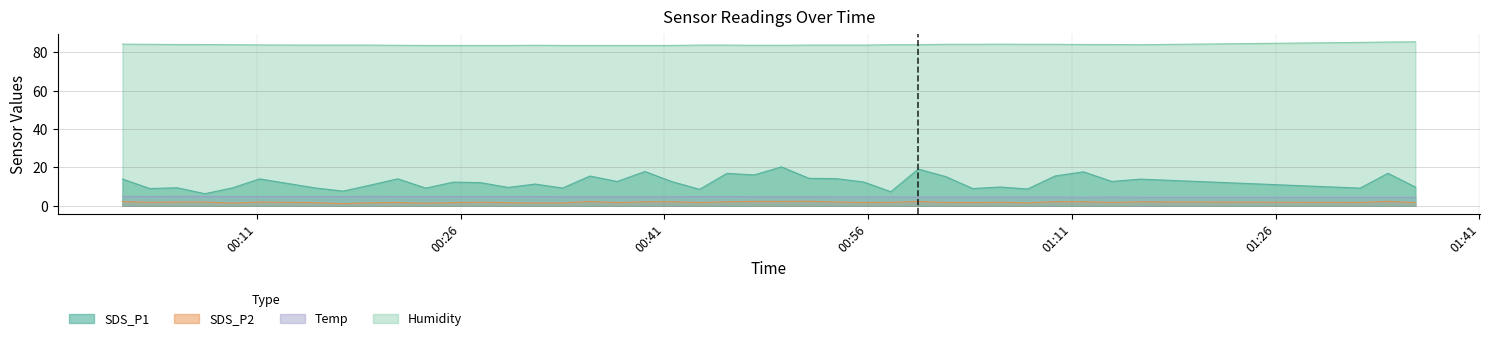

How many lines are shown in the chart?

4